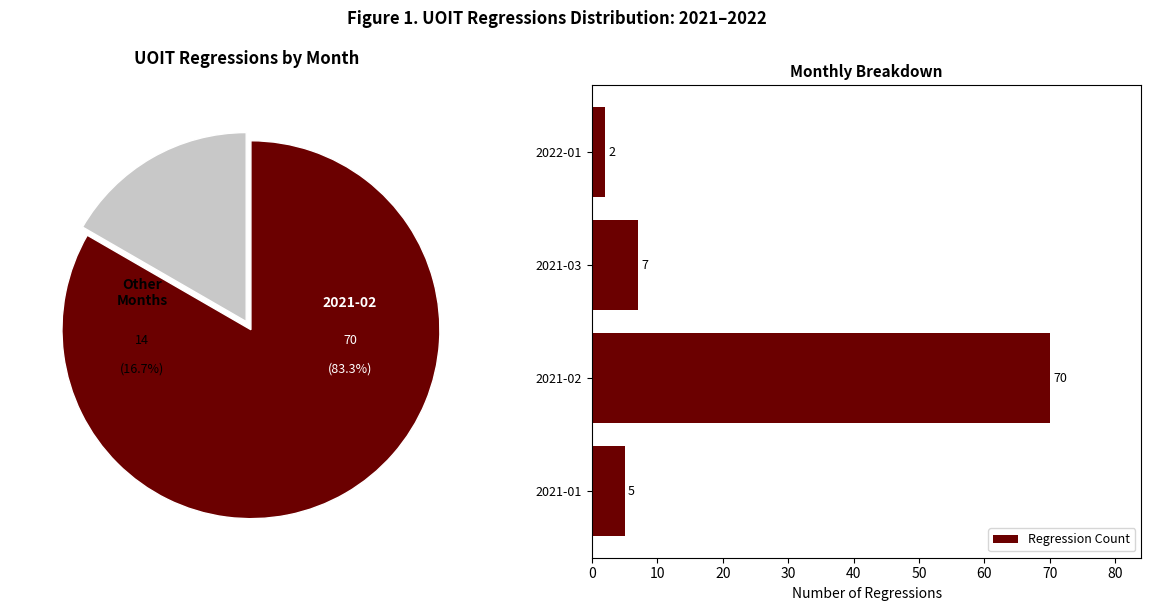

At which label does Regression Count reach its minimum?

2022-01